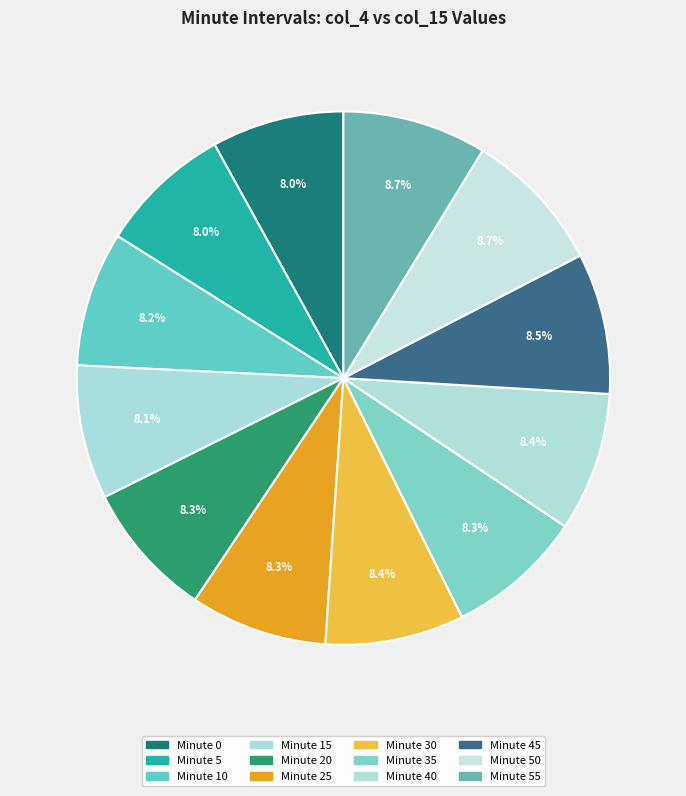

Is there a majority slice in this chart?

No